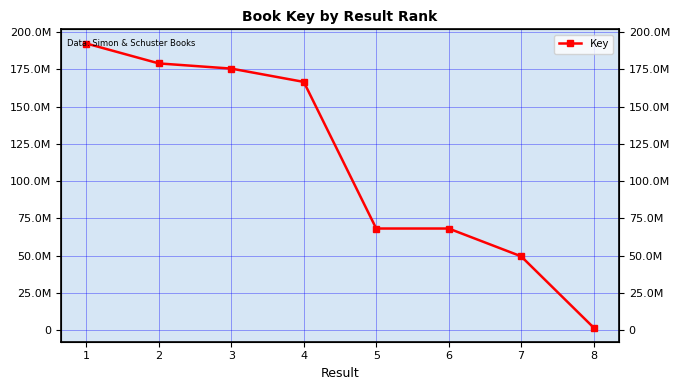

What is the approximate value at 5, to the nearest 10?

68272630